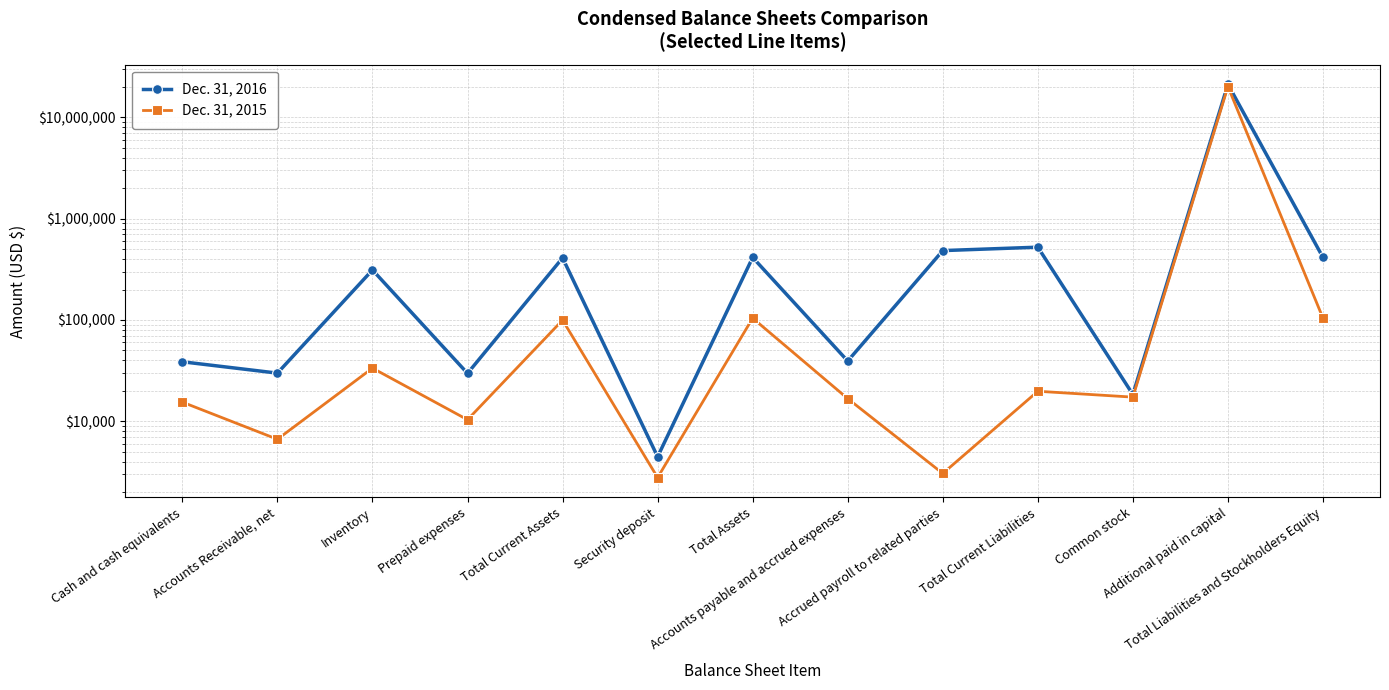

Is it true that Dec. 31, 2016 equals 91001 at Inventory?

False